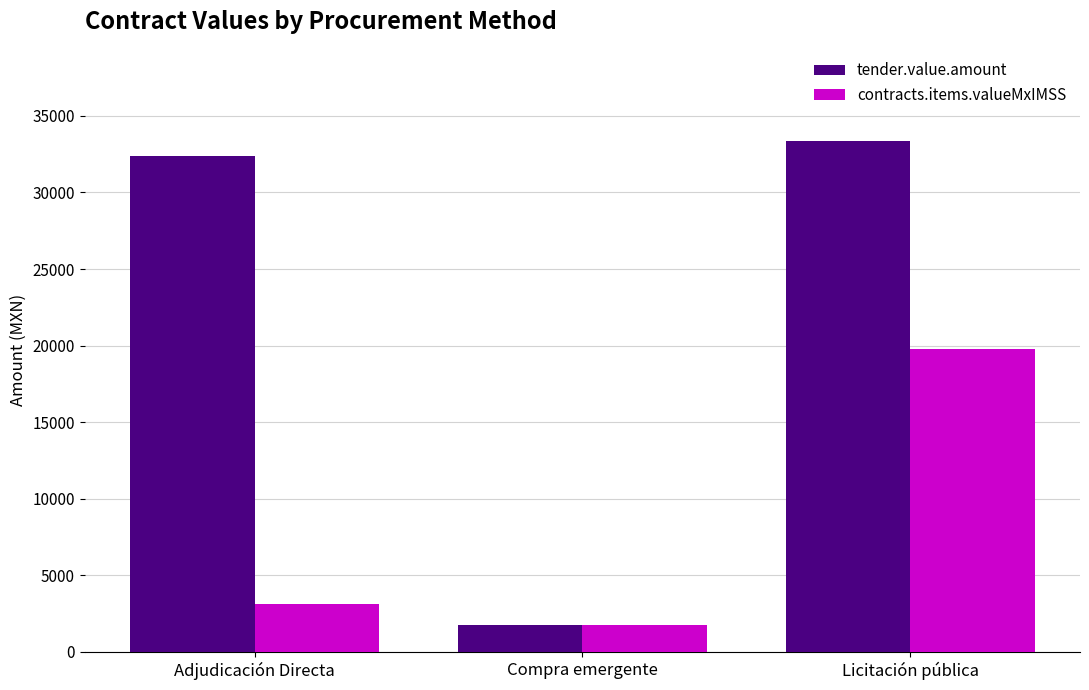

What are all the series names shown in the legend?

tender.value.amount, contracts.items.valueMxIMSS